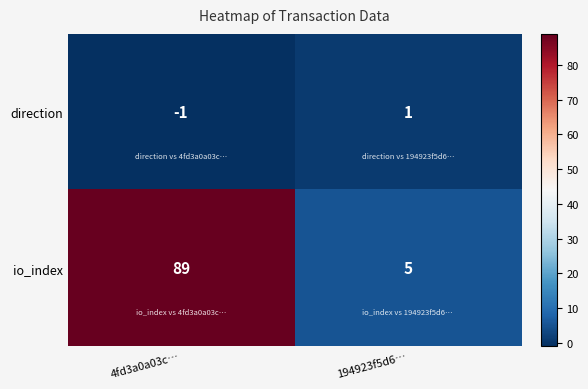

Between 4fd3a0a03c… and 194923f5d6…, which series saw the biggest shift?

io_index